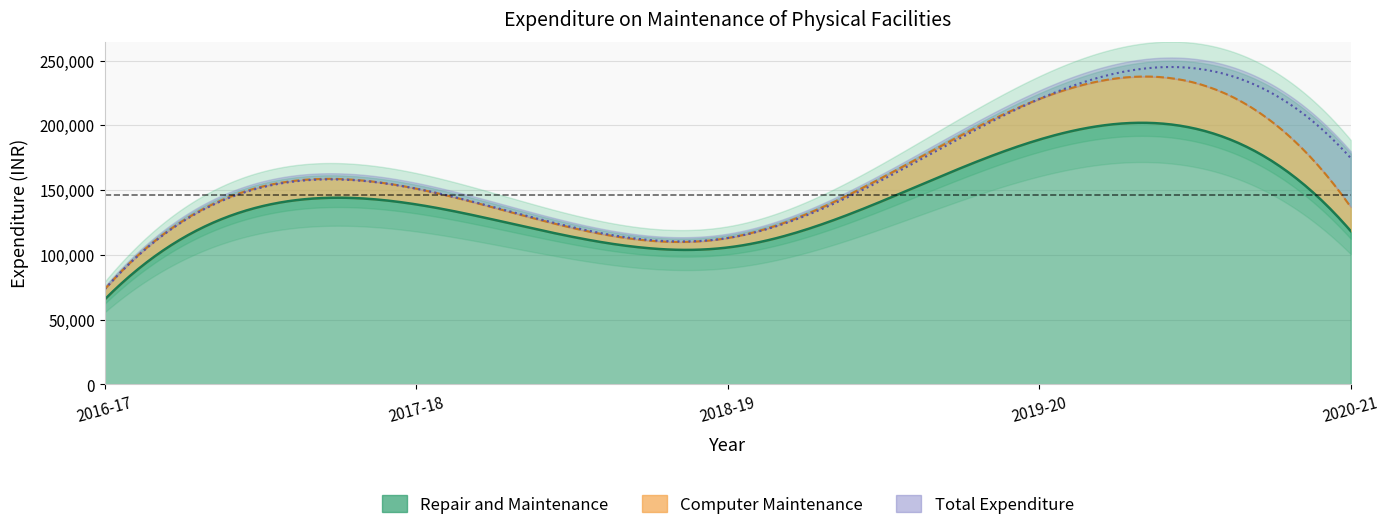

How many lines are shown in the chart?

3